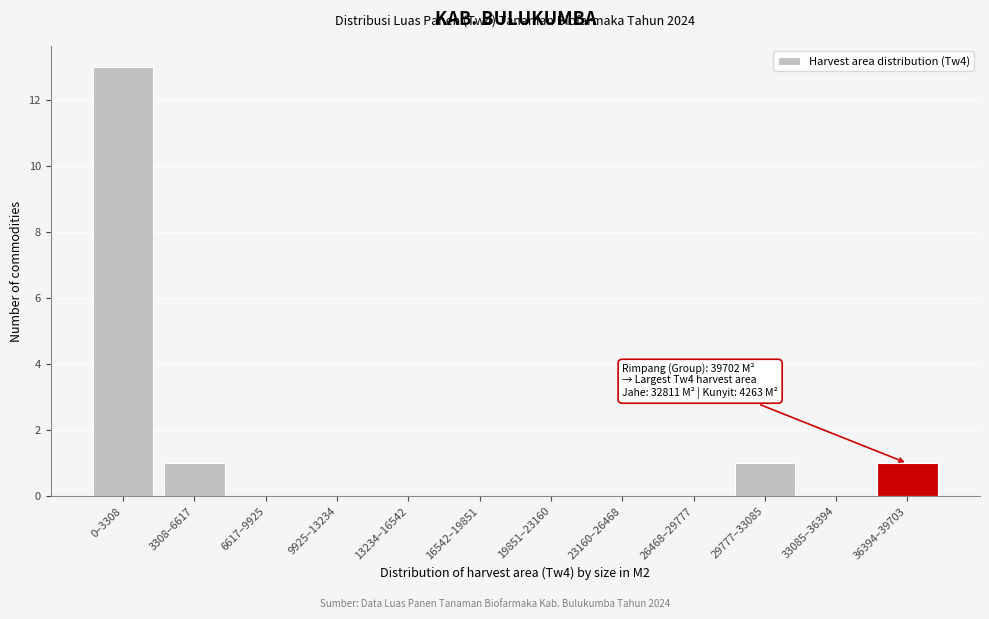

Reading left to right, extract all data points from this chart.

0–3308=13	3308–6617=1	6617–9925=0	9925–13234=0	13234–16542=0	16542–19851=0	19851–23160=0	23160–26468=0	26468–29777=0	29777–33085=1	33085–36394=0	36394–39703=1